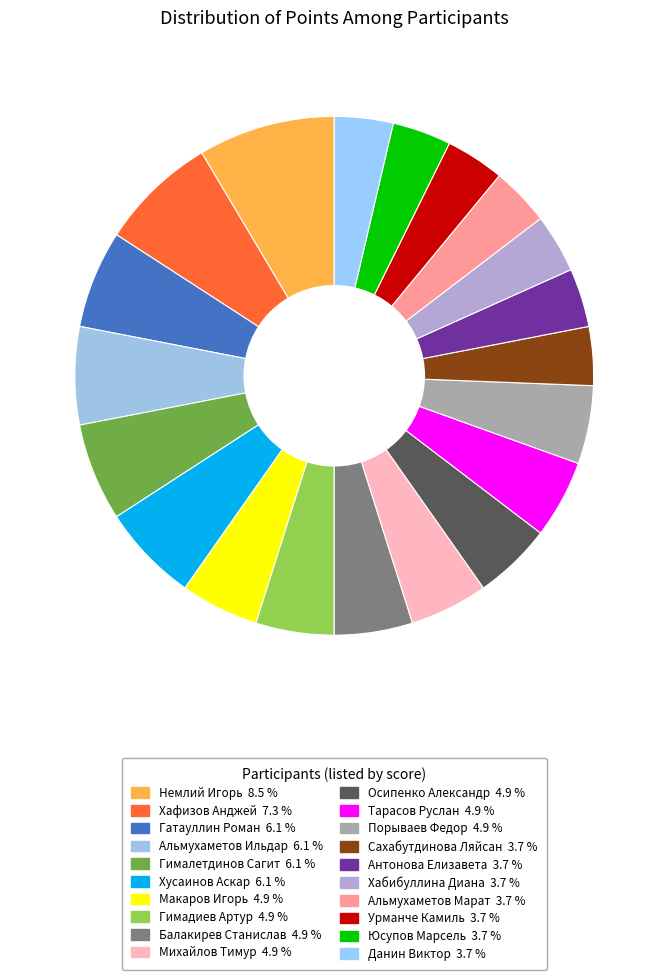

How many slices are in this pie chart?

20